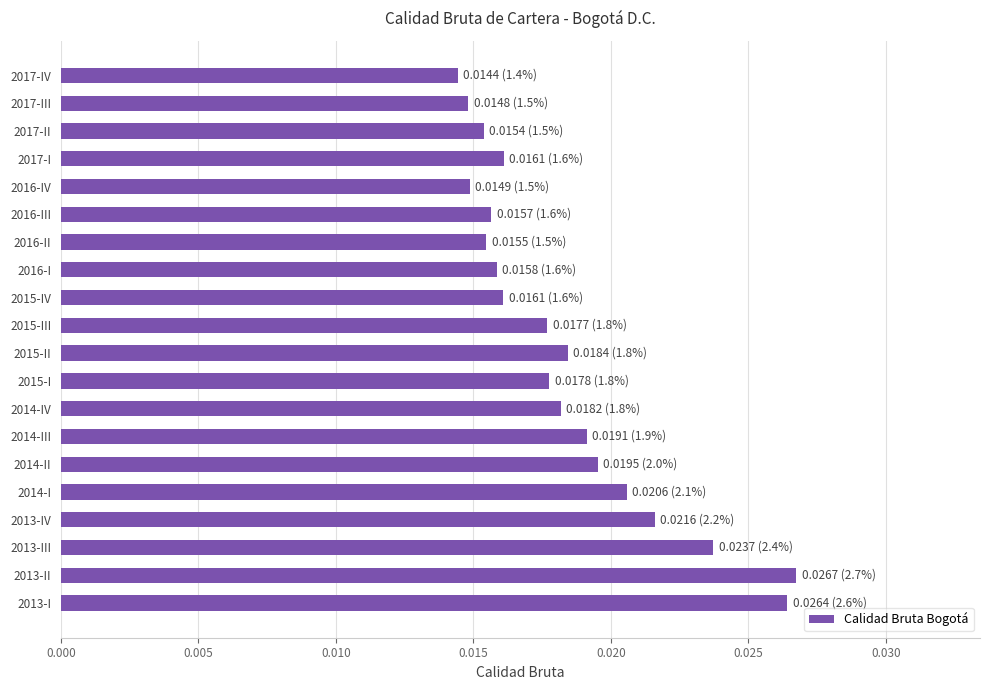

Between 2013-I and 2016-IV, which is larger?

2013-I